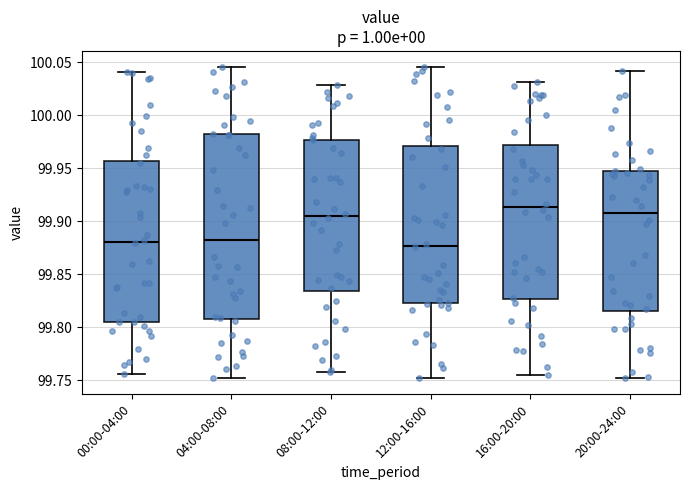

Comparing the boxes themselves (not the whiskers), which one is the tallest?

04:00-08:00